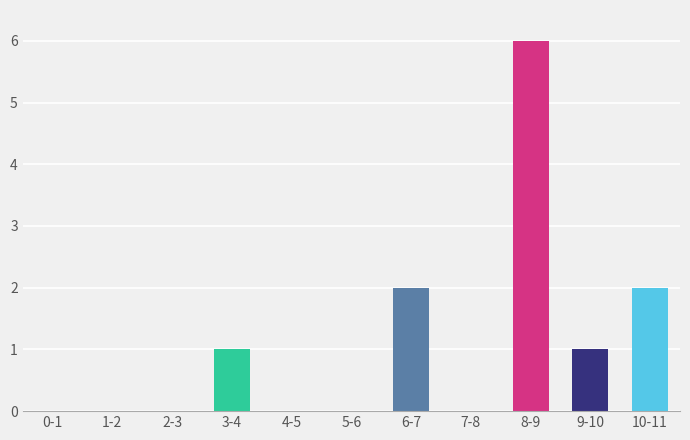

Reading right to left, transcribe all the data shown in this chart.

10-11=2	9-10=1	8-9=6	7-8=0	6-7=2	5-6=0	4-5=0	3-4=1	2-3=0	1-2=0	0-1=0